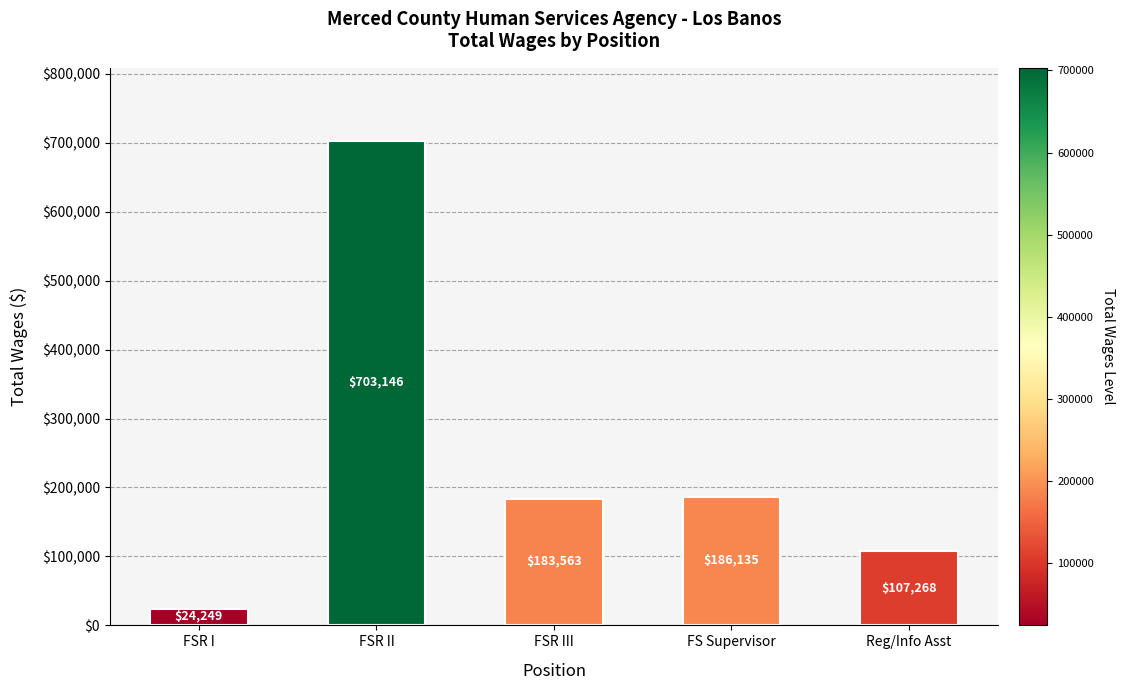

What is the smallest value displayed?

24249